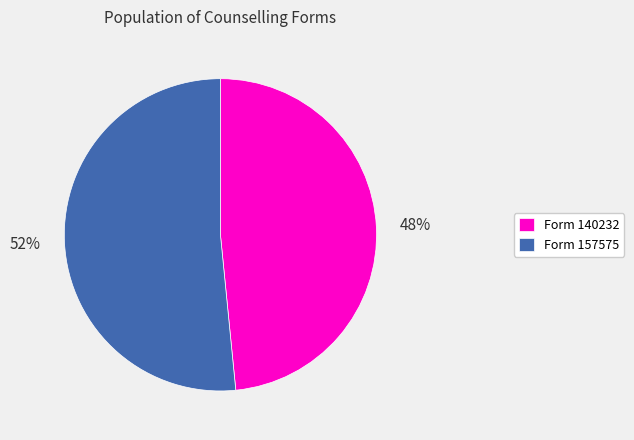

What is the majority slice?

Form 157575